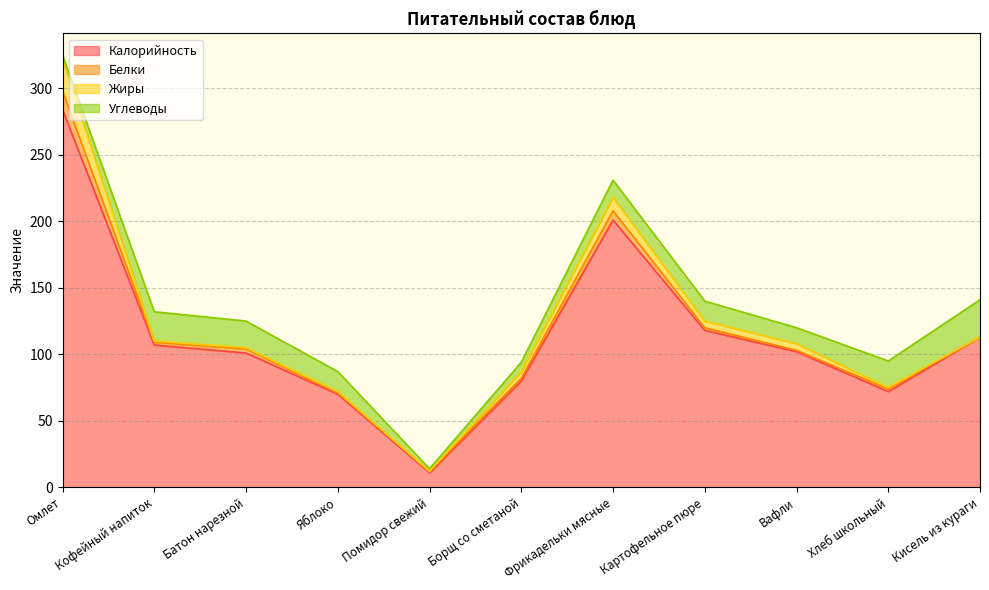

At which category is the sum across all series the highest?

Омлет